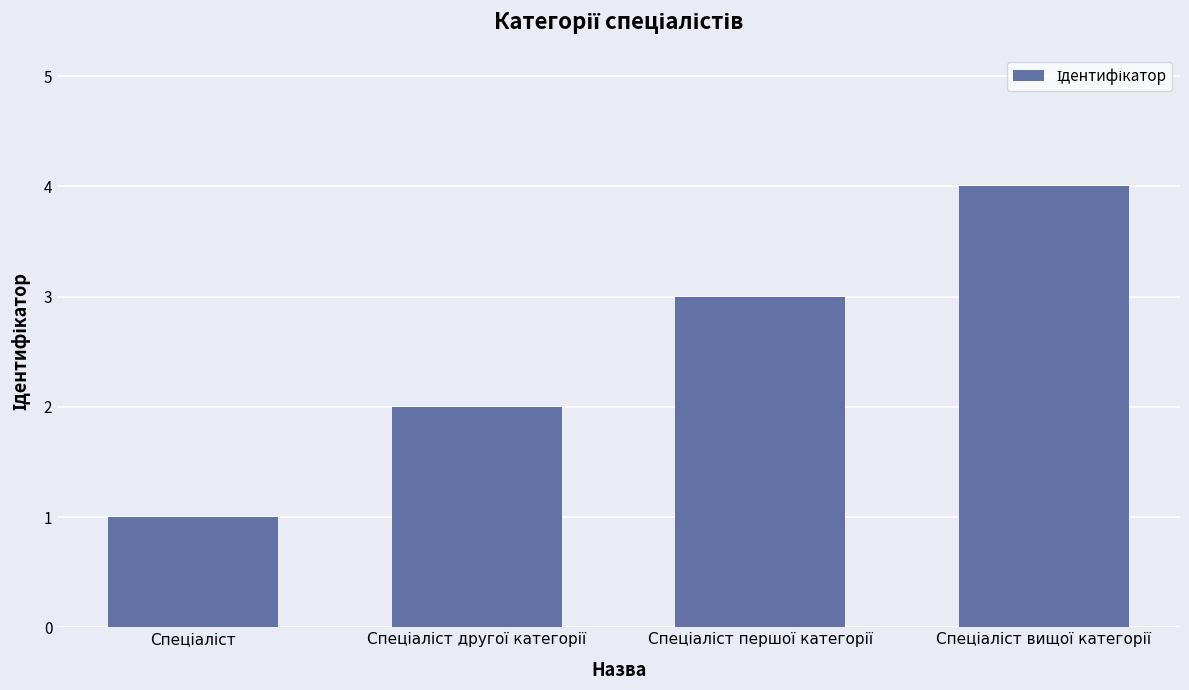

What is the maximum value shown in the chart?

4